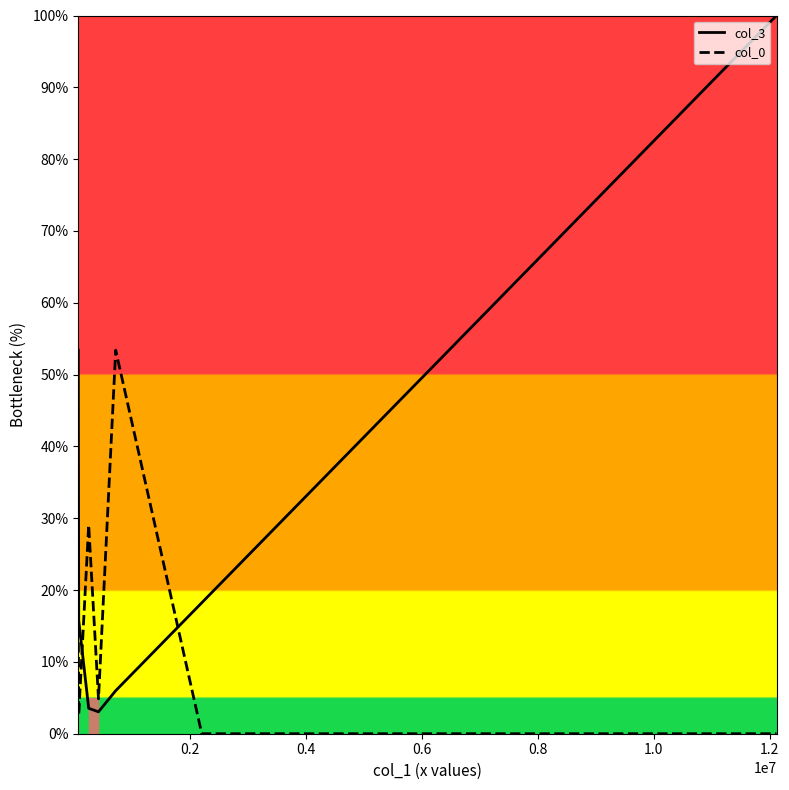

Which series has the largest total across all categories?

col_3